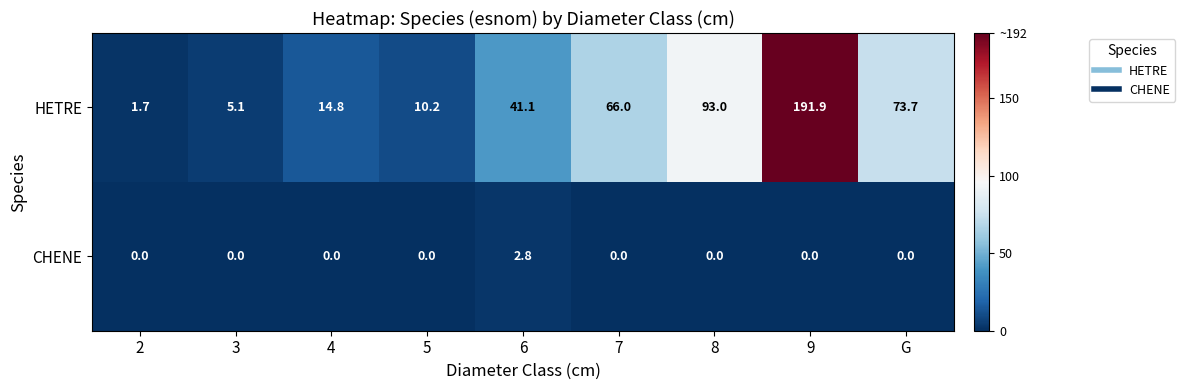

What is the highest value of the CHENE series?

2.8